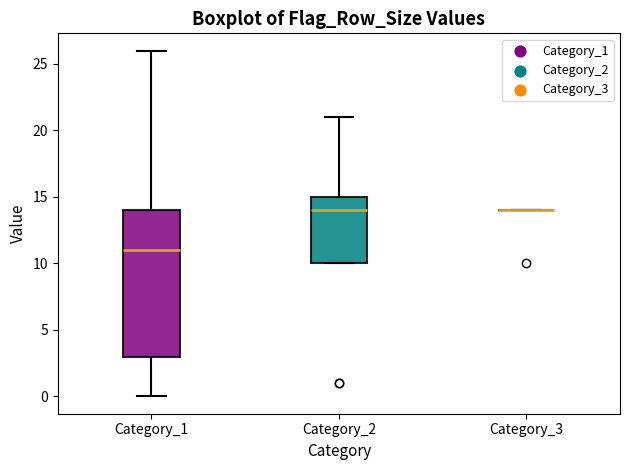

Comparing the boxes themselves (not the whiskers), which one is the tallest?

Category_1